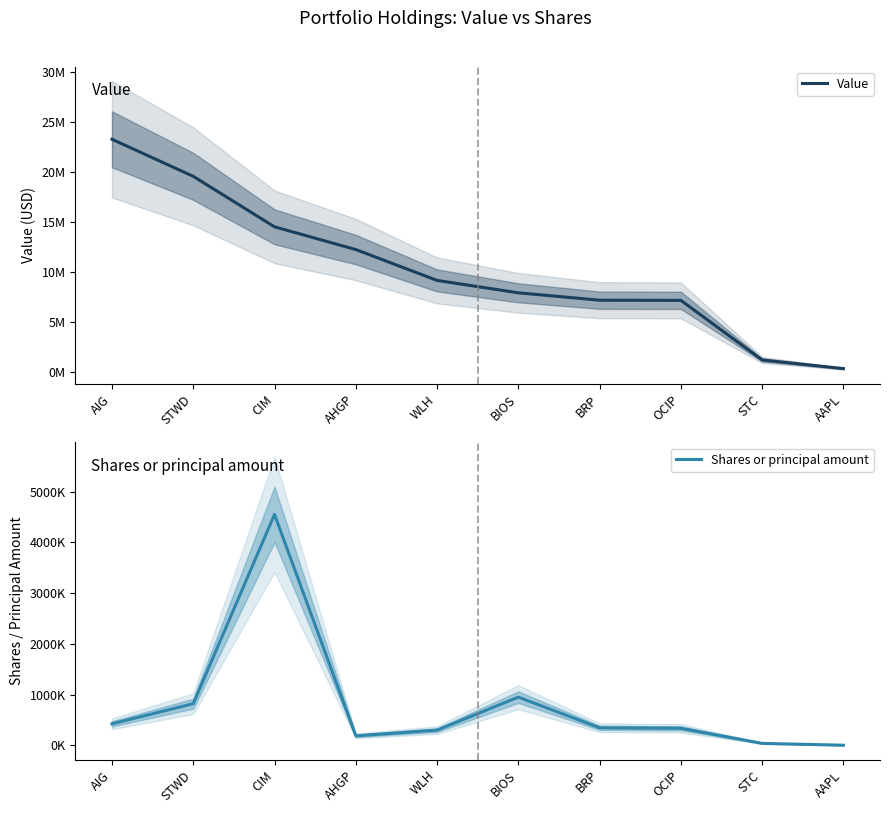

Rank the categories by Shares or principal amount value from highest to lowest.

CIM, BIOS, STWD, AIG, BRP, OCIP, WLH, AHGP, STC, AAPL